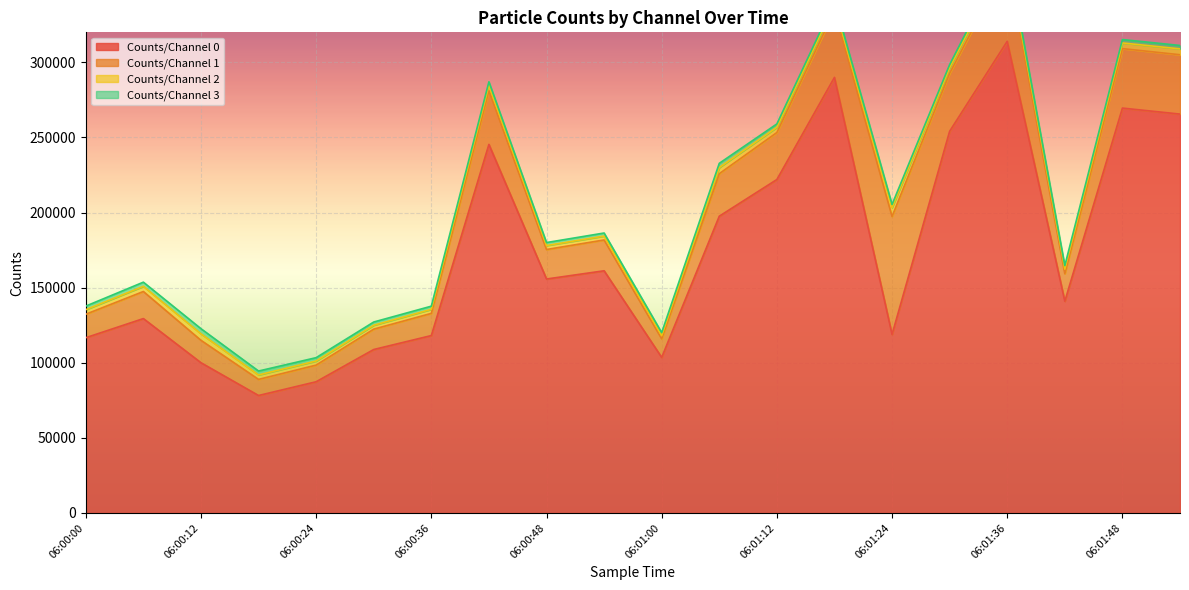

What is the difference between the maximum and minimum values in the Counts/Channel 0 series?

235810